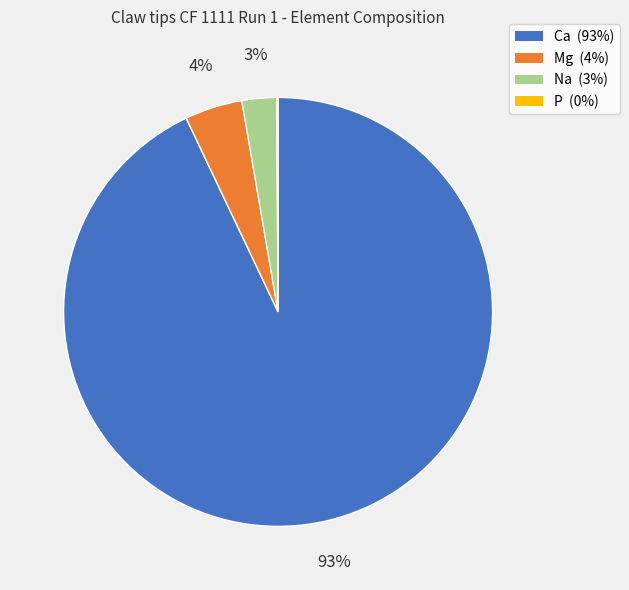

Which category accounts for the majority?

Ca